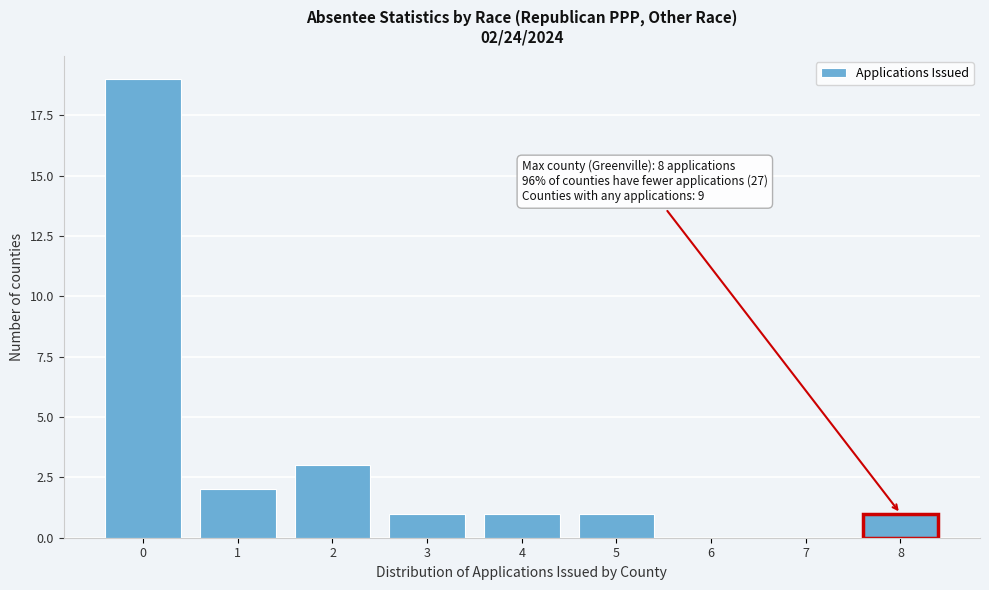

Reading left to right, extract all data points from this chart.

0=19	1=2	2=3	3=1	4=1	5=1	6=0	7=0	8=1